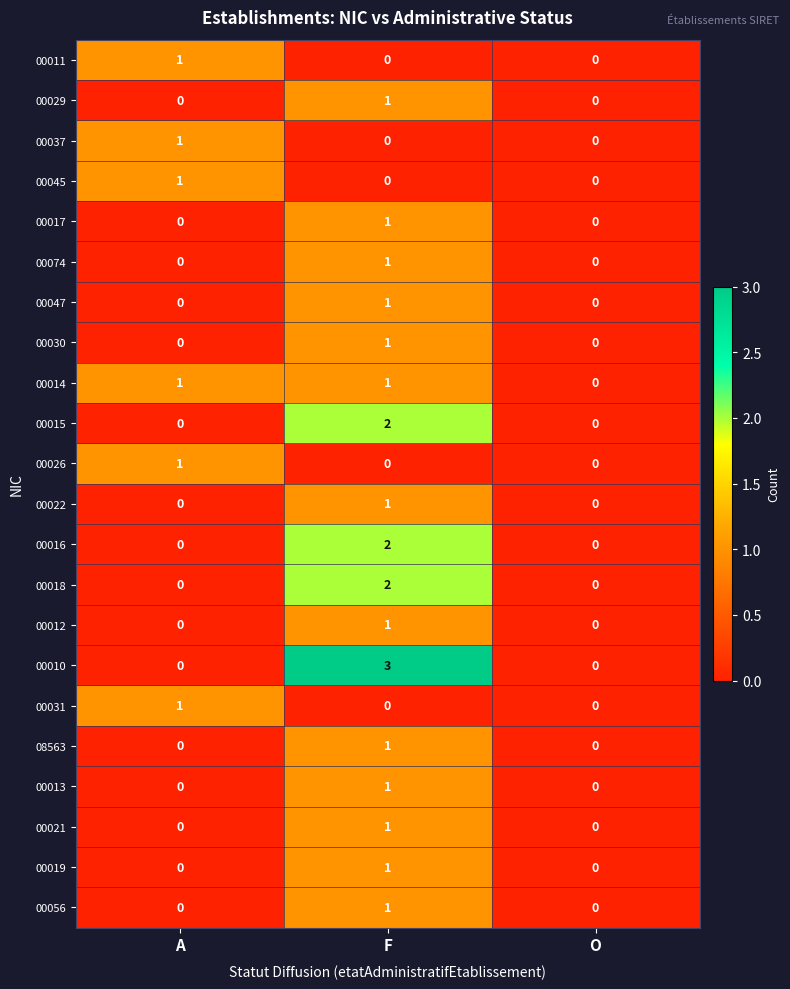

Is the value of 00012 at A greater than the value of 00021 at F?

No